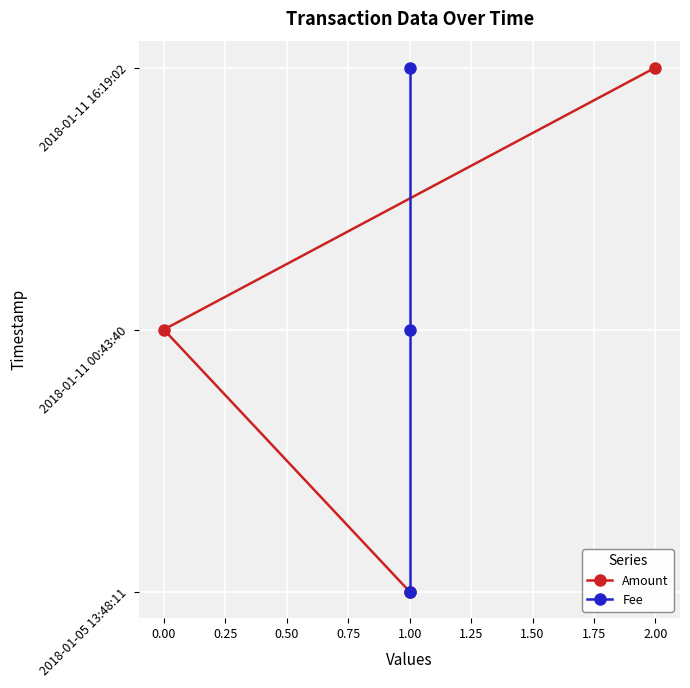

Rank the series by their maximum value, from highest to lowest.

Amount, Fee